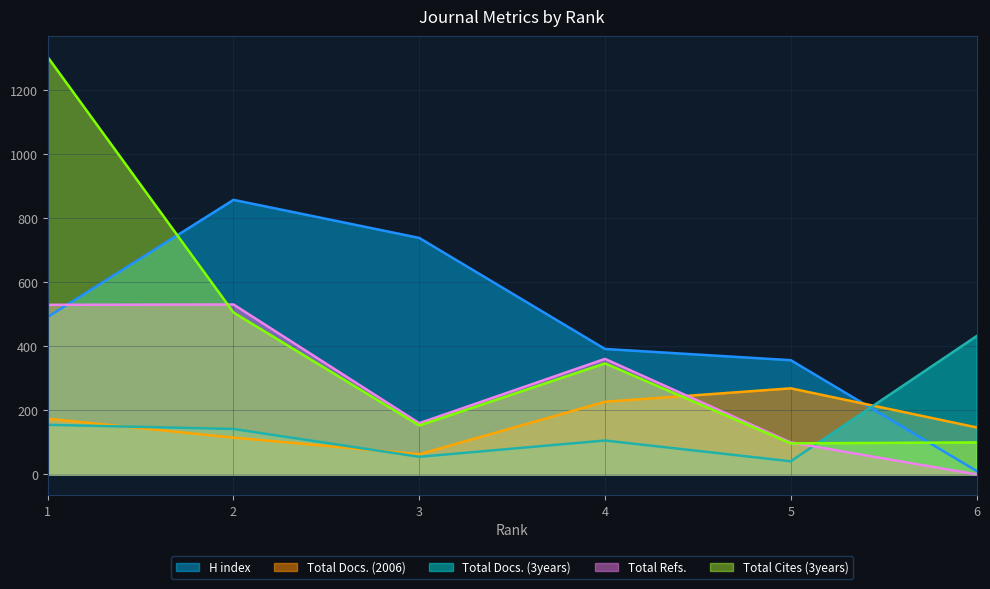

What are all the series names shown in the legend?

H index, Total Docs. (2006), Total Docs. (3years), Total Refs., Total Cites (3years)